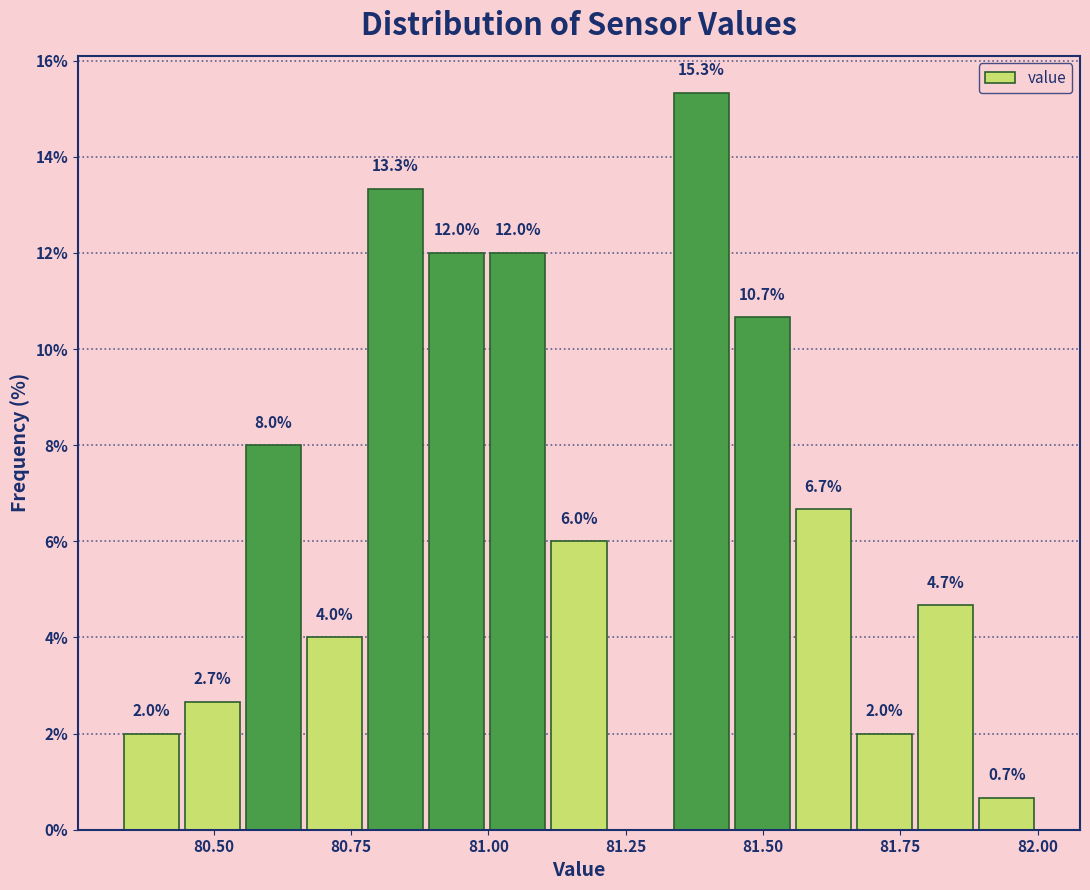

Around what value on the x-axis is the tallest bar? Give the approximate position of its centre, as read against the axis.

81.40